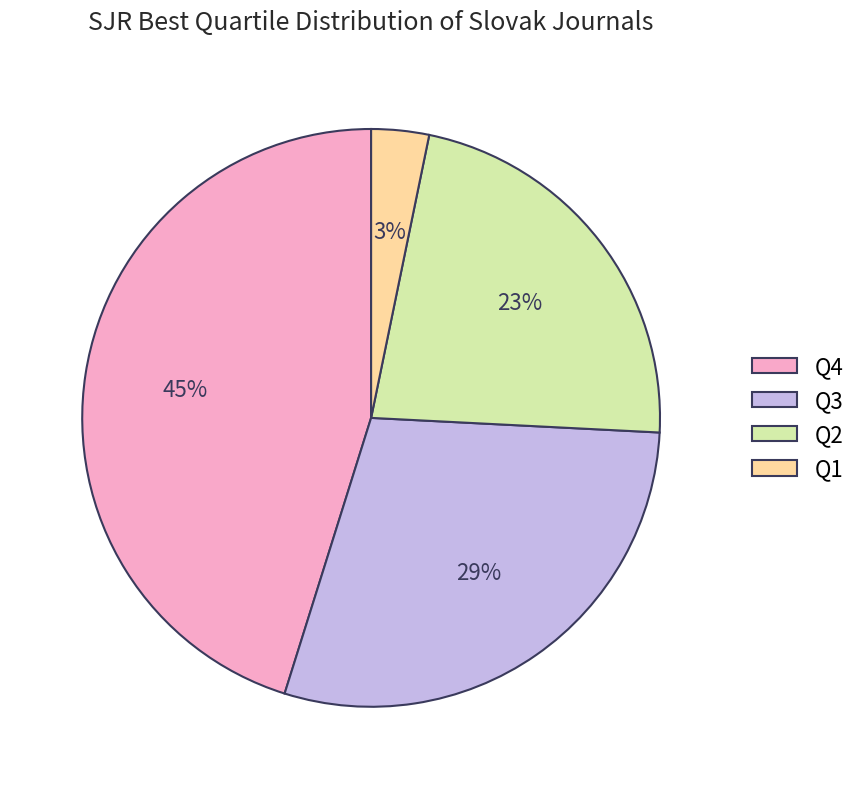

Is it true that Q4 is 36% of the pie?

False